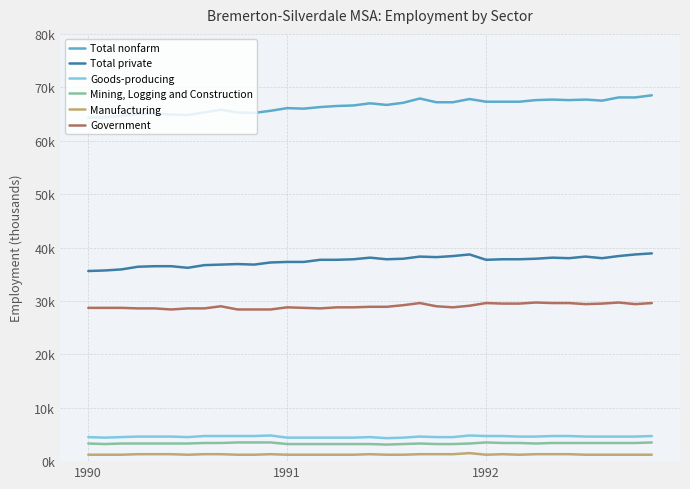

What are all the series names shown in the legend?

Total nonfarm, Total private, Goods-producing, Mining, Logging and Construction, Manufacturing, Government